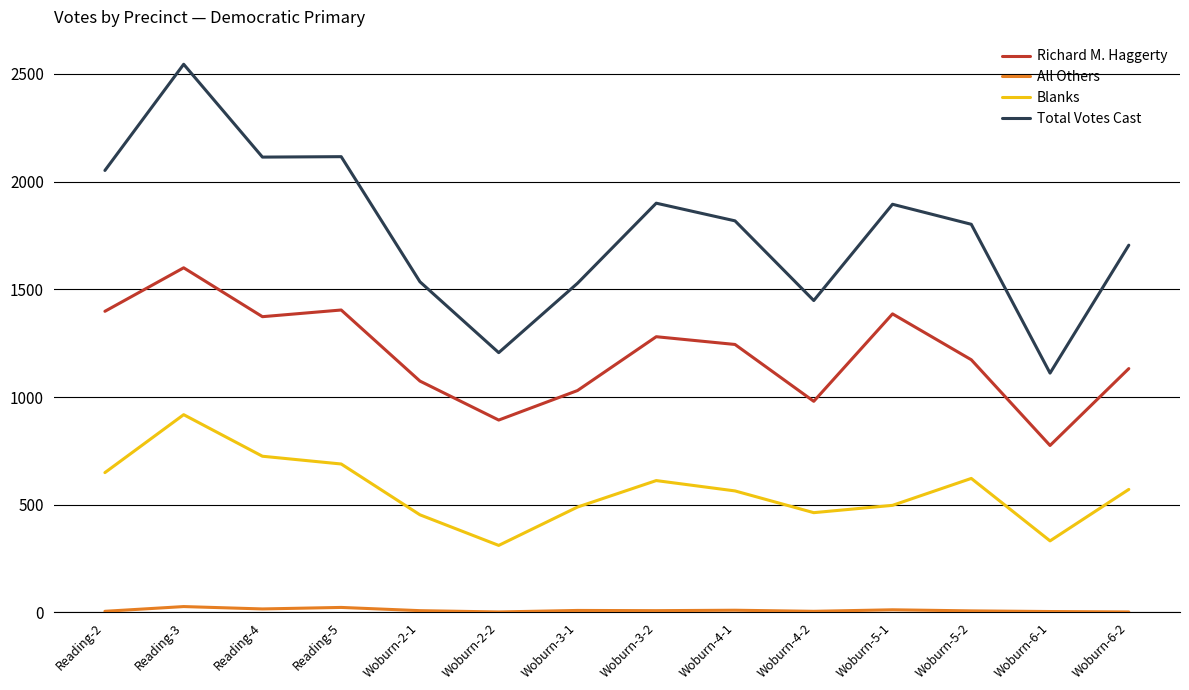

Which series has the largest total across all categories?

Total Votes Cast